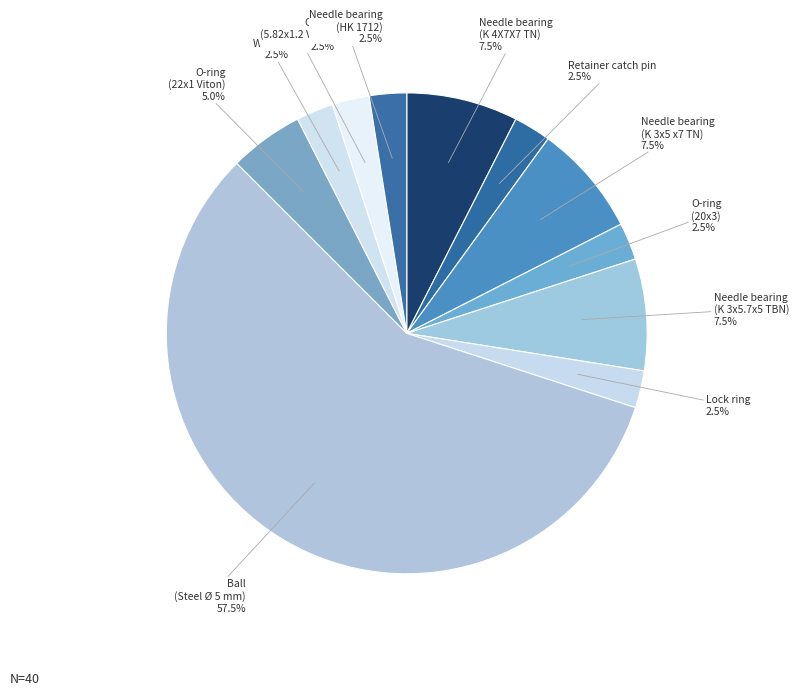

Between Lock ring and Ball (Steel Ø 5 mm), which is larger?

Ball (Steel Ø 5 mm)